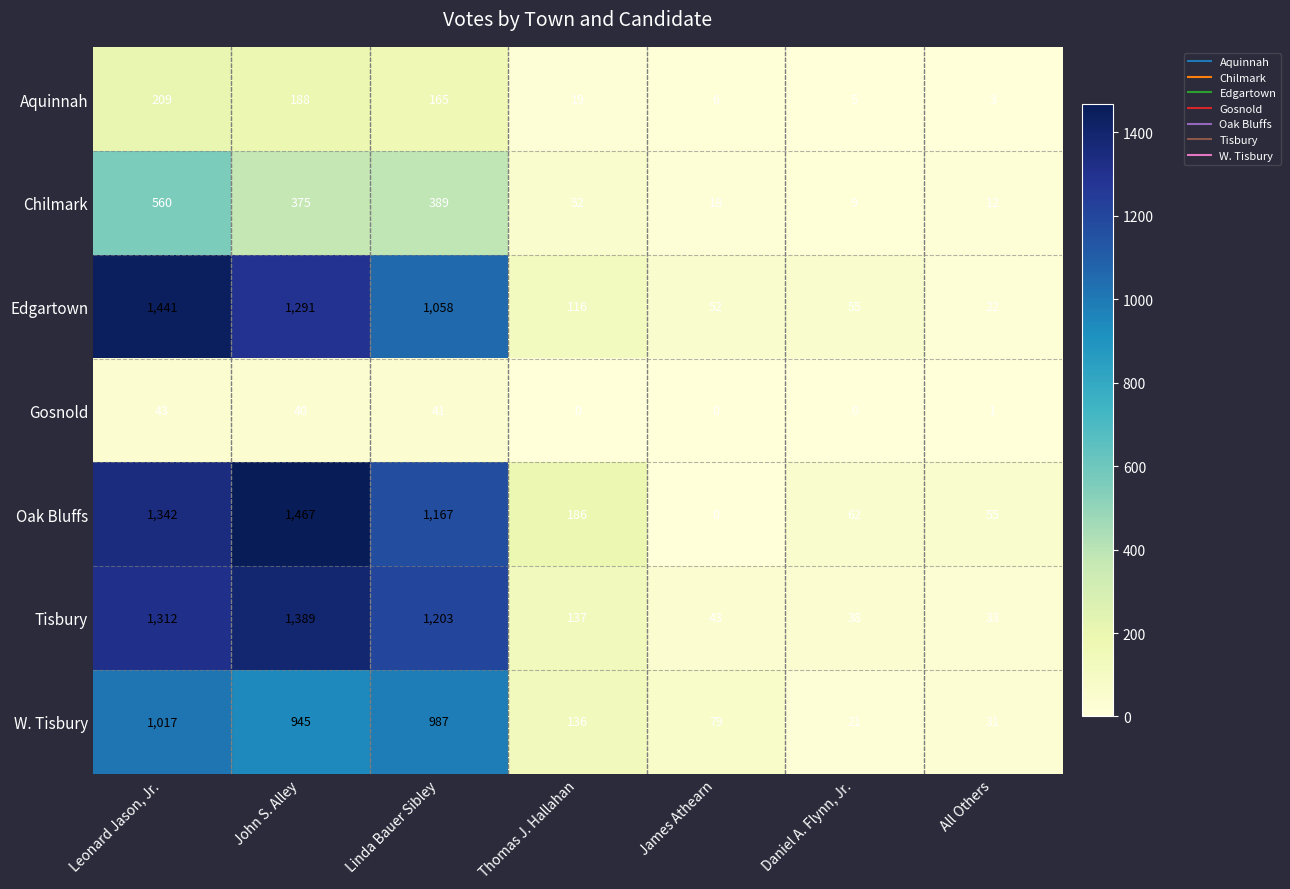

What is the maximum value for W. Tisbury?

1017